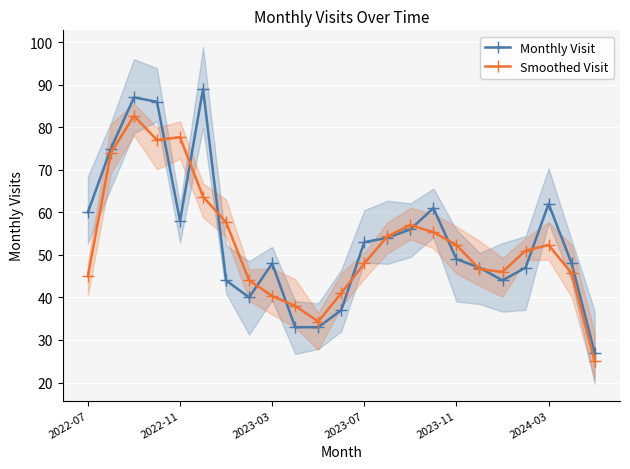

What is the lowest value of the Monthly Visit series?

27.0